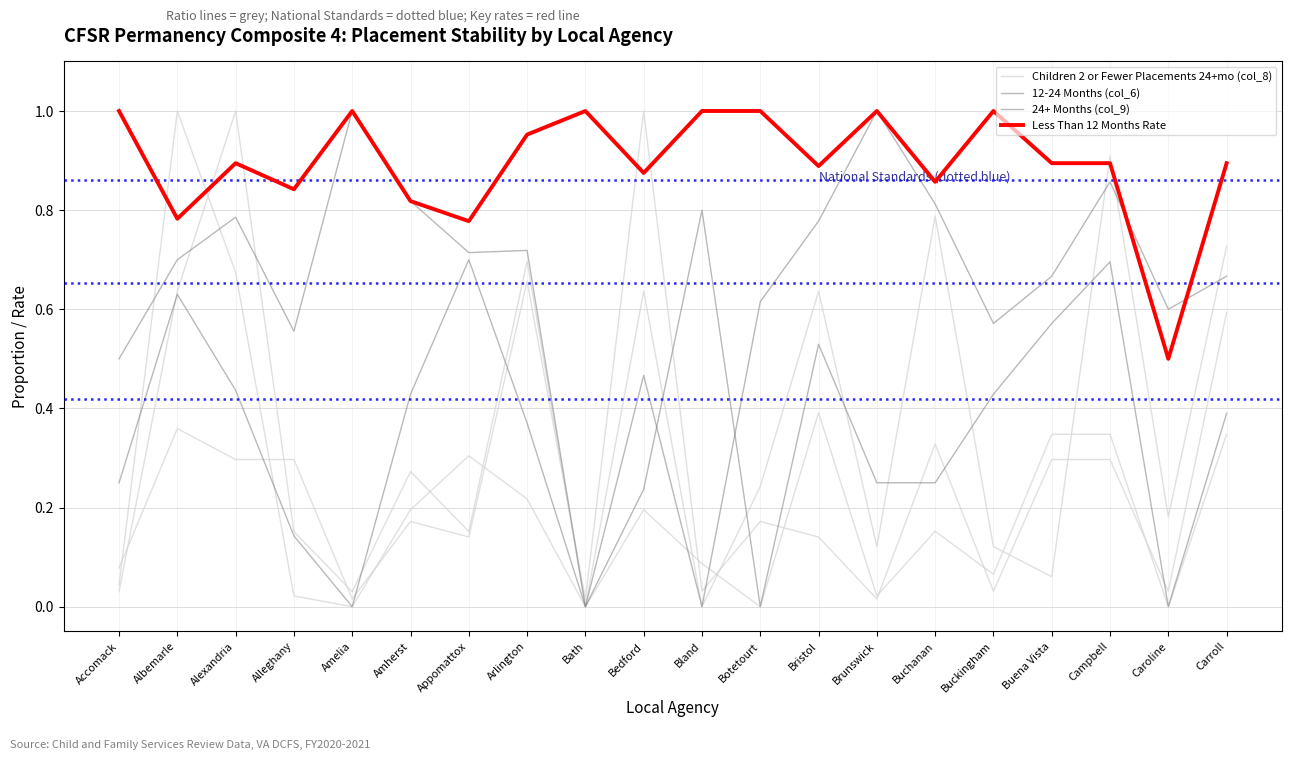

Does the chart have visible grid lines?

Yes